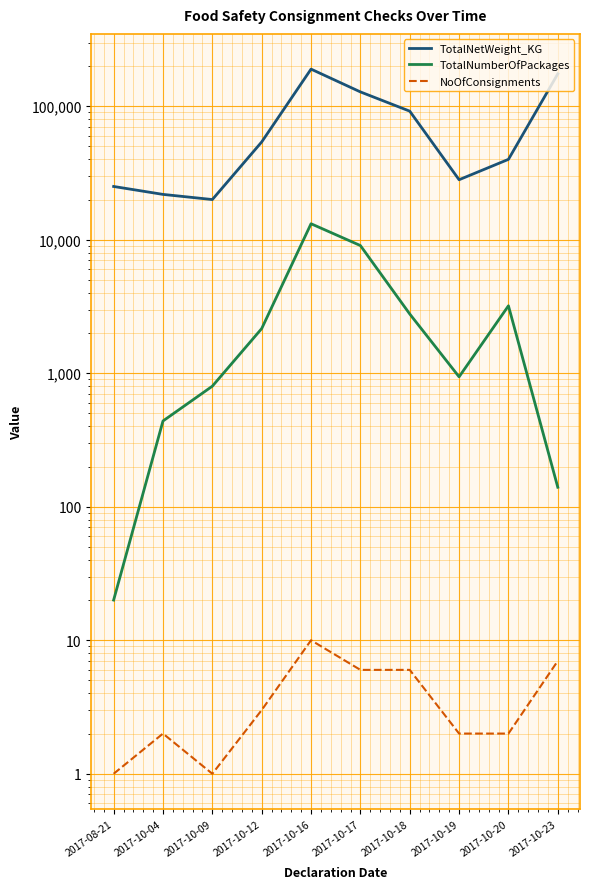

What is the greatest value displayed?

189652.6